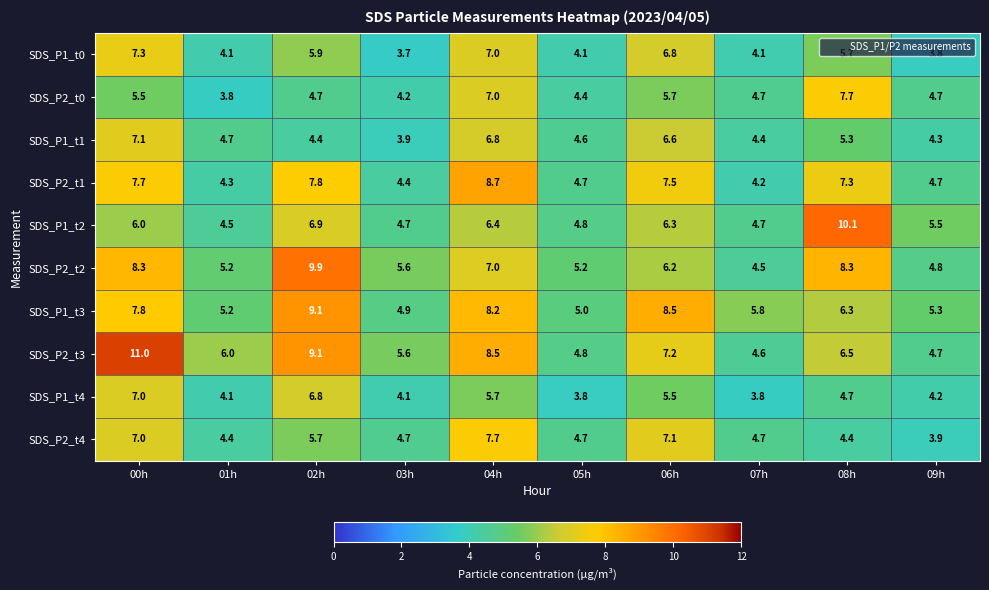

What is the average value of the SDS_P2_t3 series?

6.8